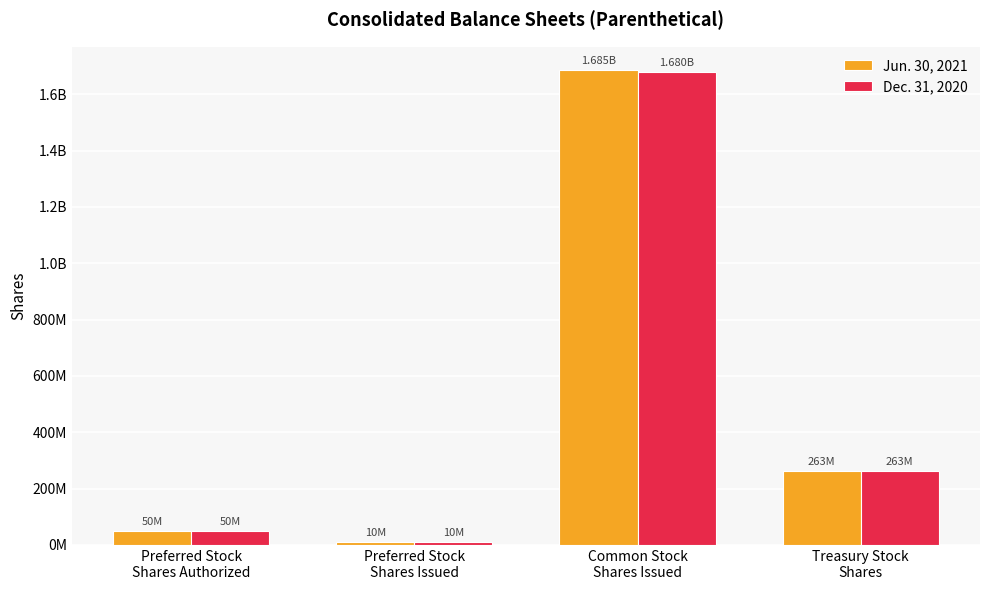

Does the chart contain any negative values?

No